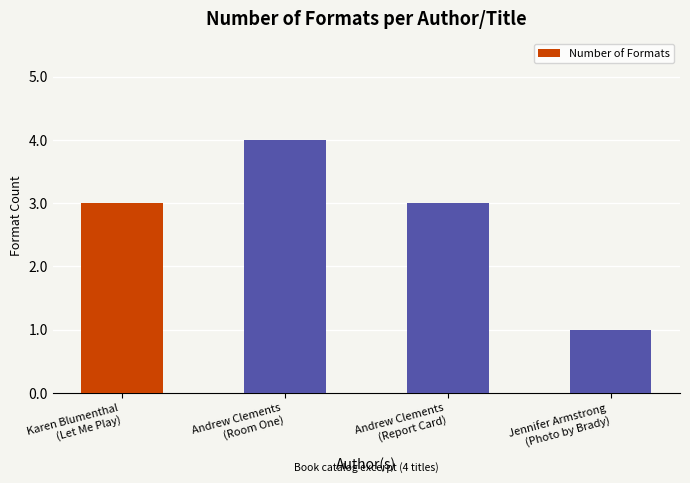

What is the average value?

3